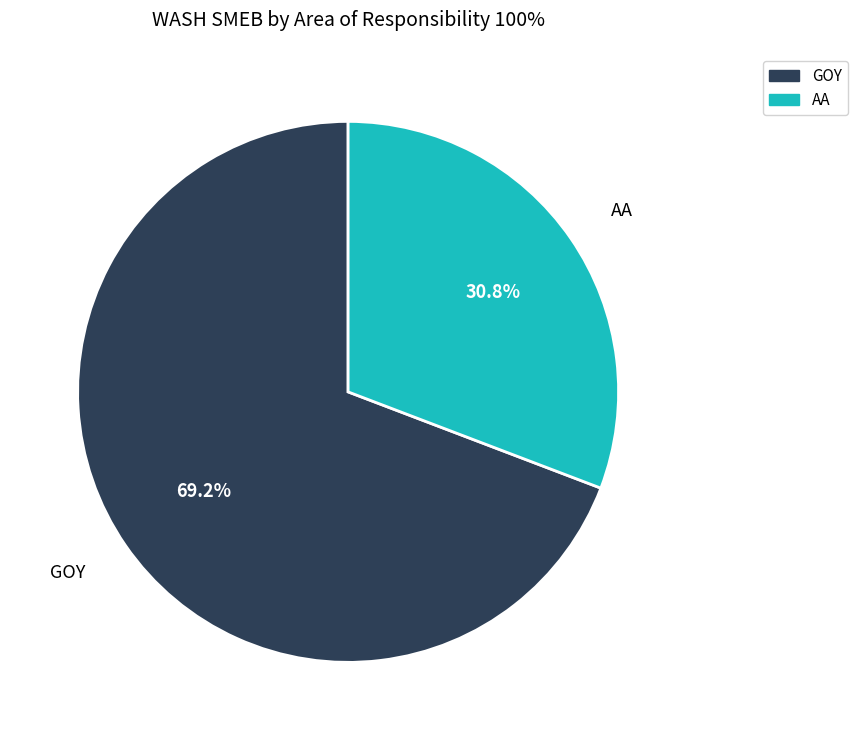

Count the number of slices in the pie.

2